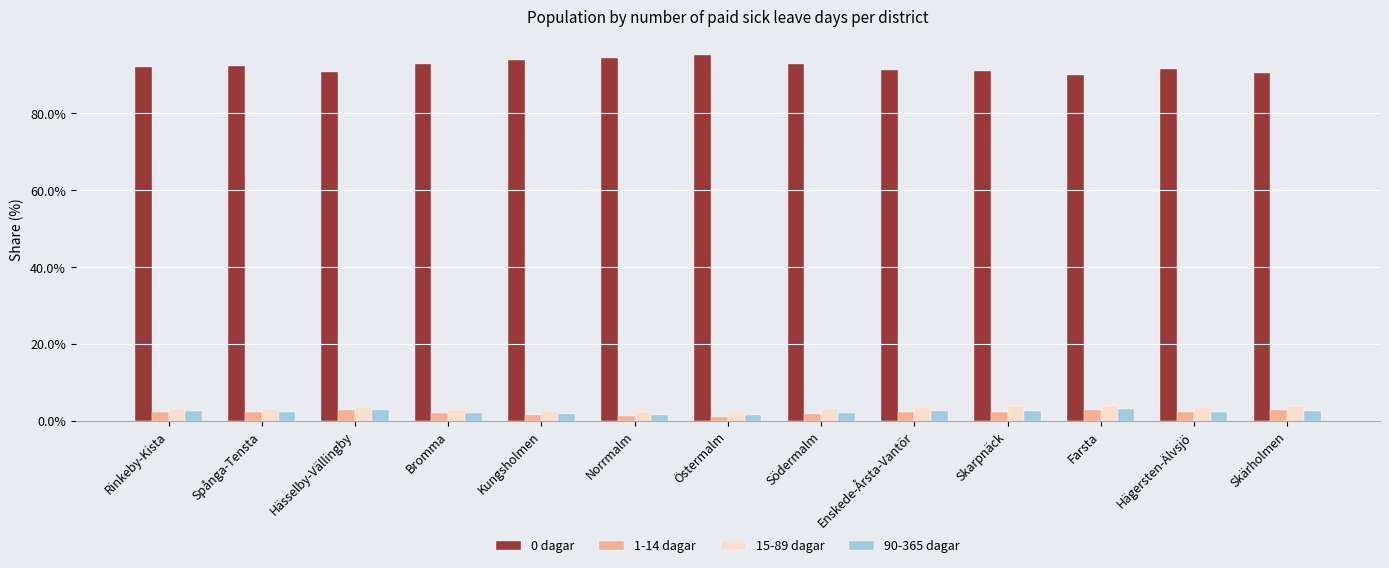

What is the highest value of the 90-365 dagar series?

3.1